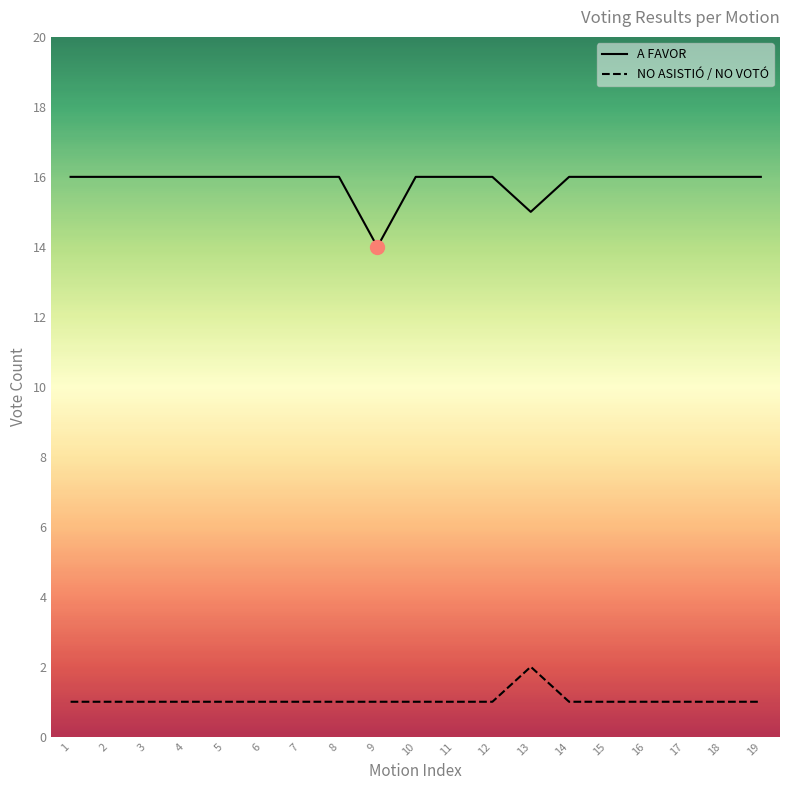

What is the total value across all series at 19?

17